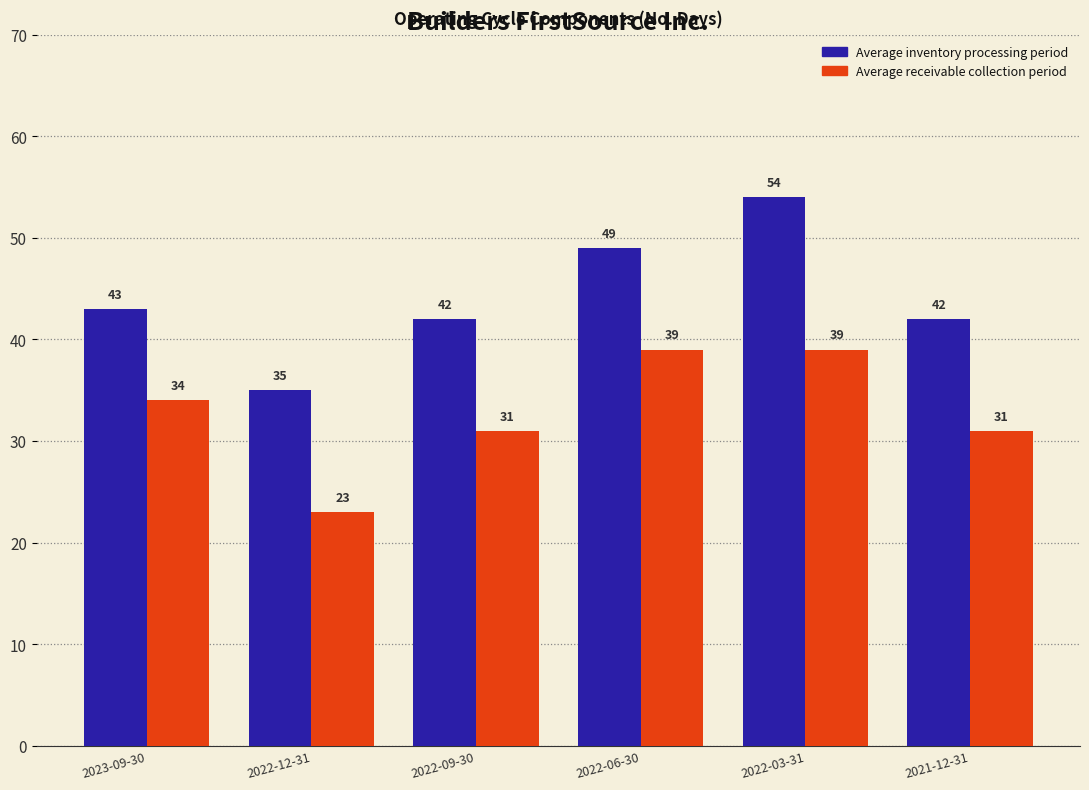

Reading left to right, list all the values displayed in this chart.

Average inventory processing period: 43	35	42	49	54	42
Average receivable collection period: 34	23	31	39	39	31